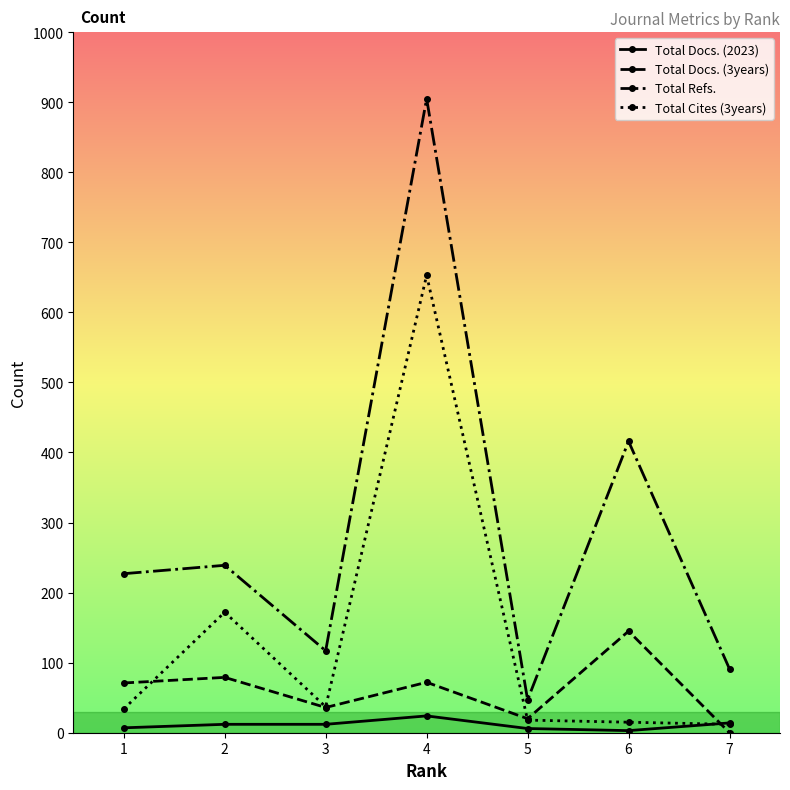

Rank the series by their maximum value, from highest to lowest.

Total Refs., Total Cites (3years), Total Docs. (3years), Total Docs. (2023)